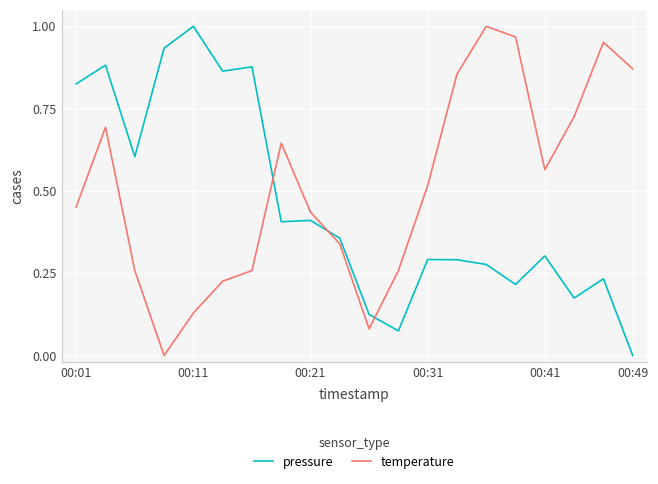

Rank the series by their average value, from highest to lowest.

temperature, pressure